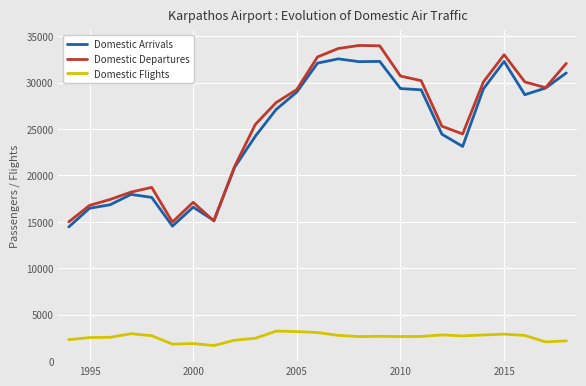

Rank the series by their maximum value, from highest to lowest.

Domestic Departures, Domestic Arrivals, Domestic Flights